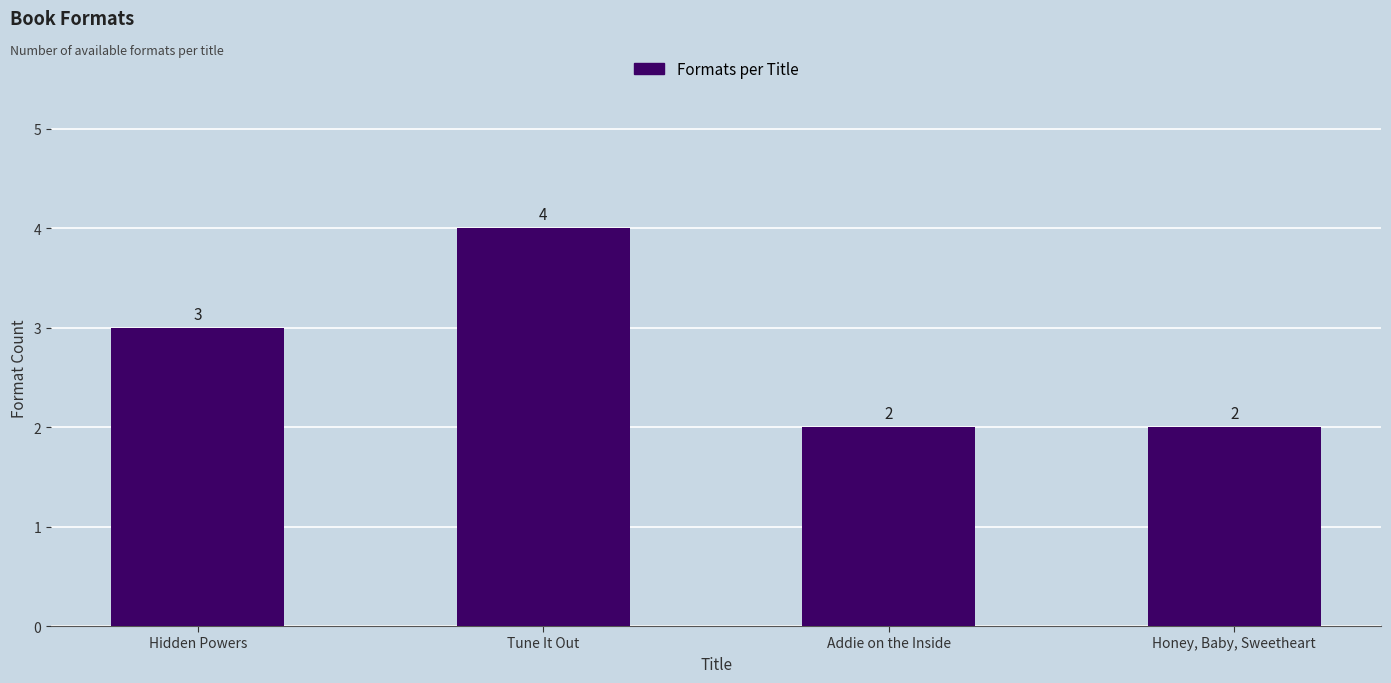

How many series are shown in this chart?

1